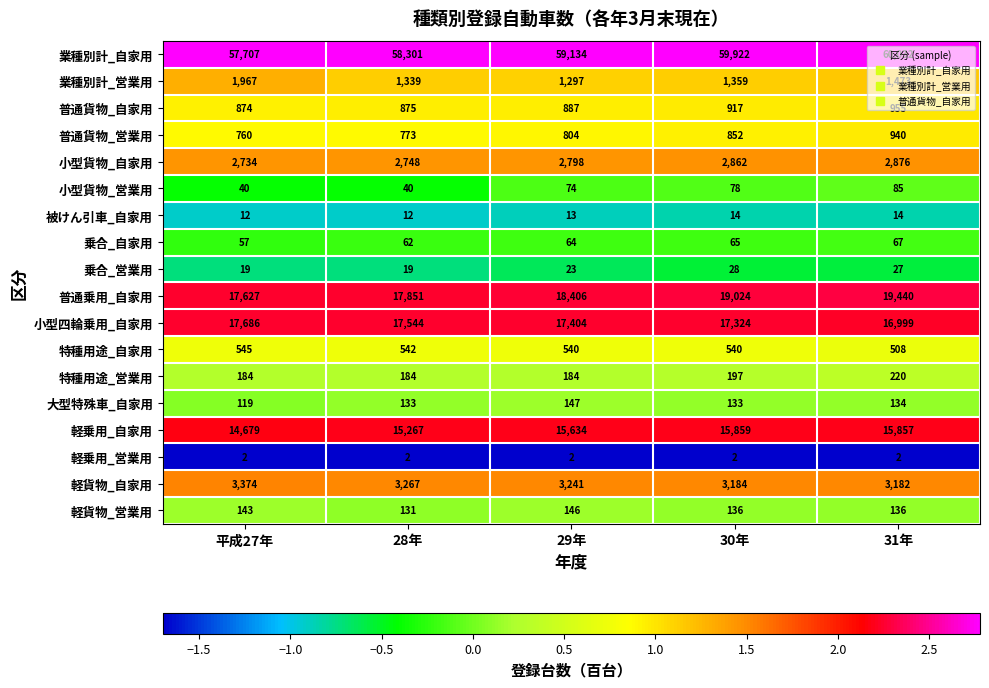

True or false: 軽乗用_自家用 has a value of 6602 at 30年.

False